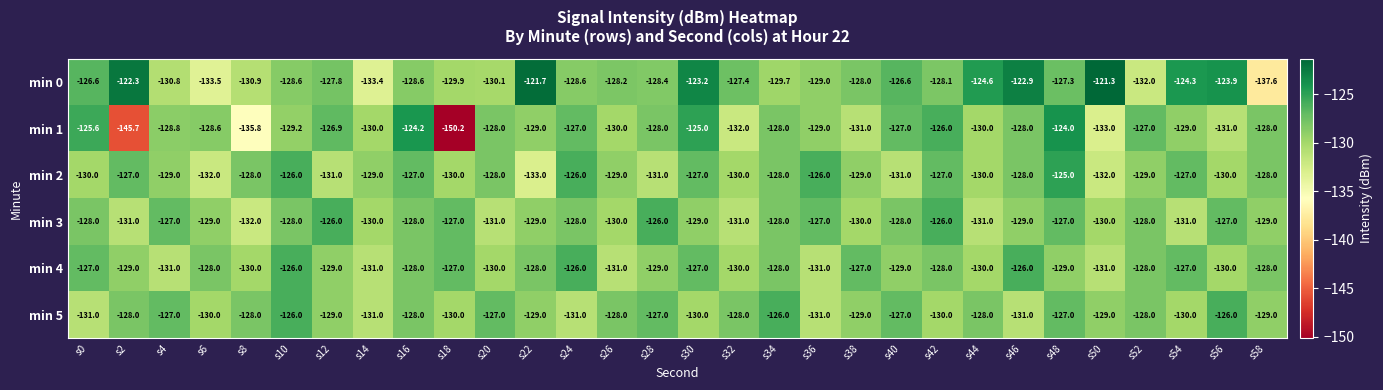

How many distinct data groups are displayed?

6